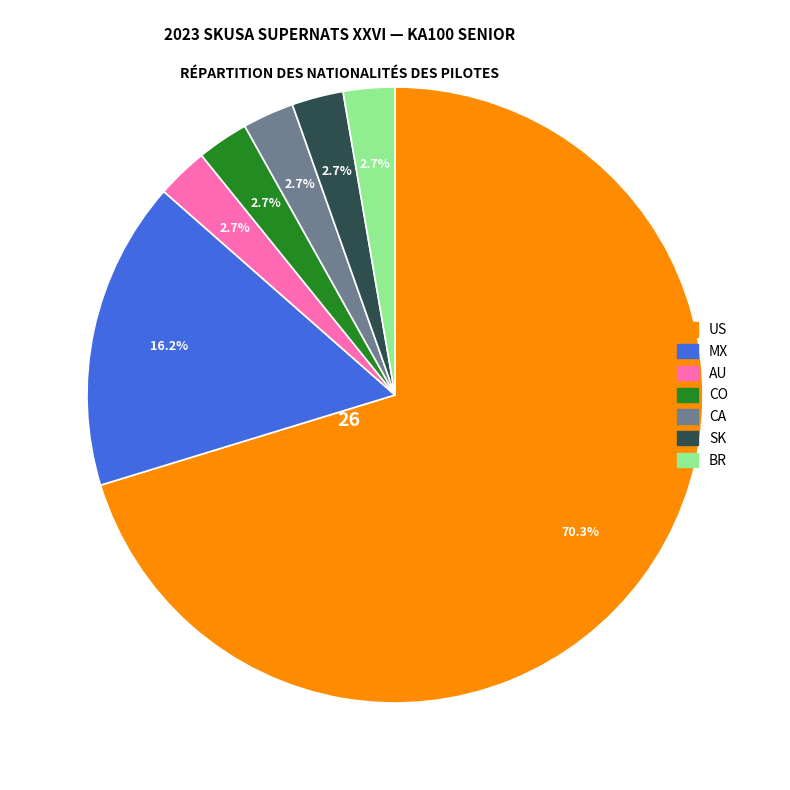

Count the number of slices in the pie.

7